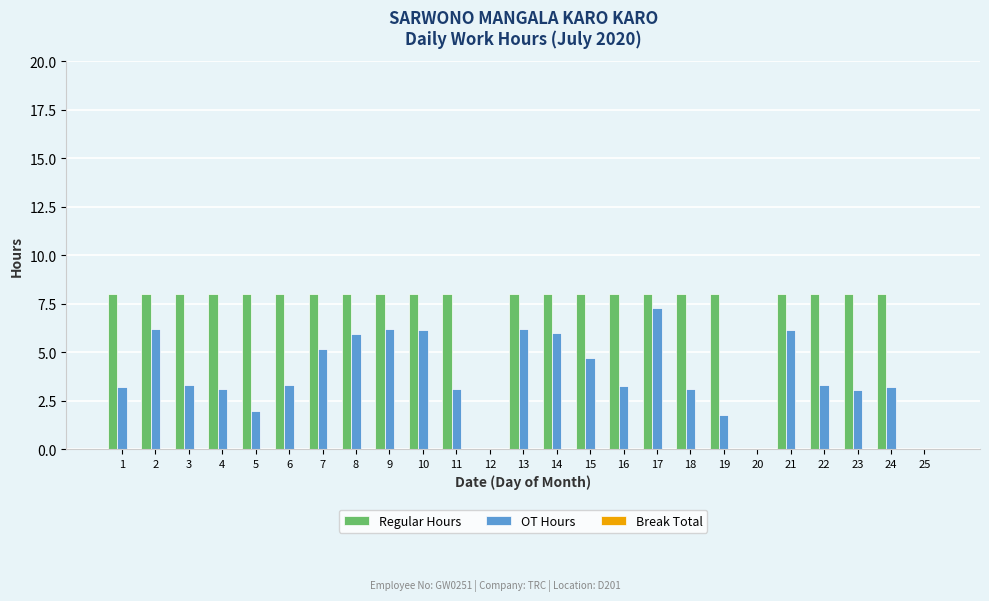

At which label does OT Hours reach its peak?

17